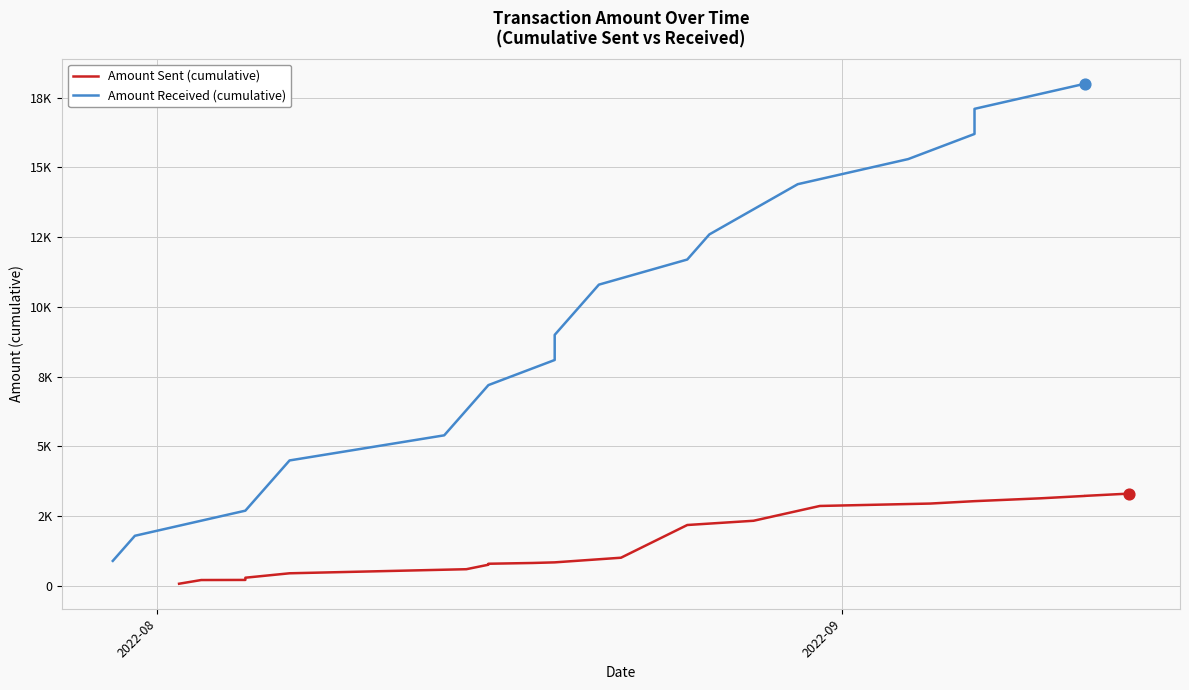

Which series reaches the maximum Y coordinate?

Amount Received (cumulative)